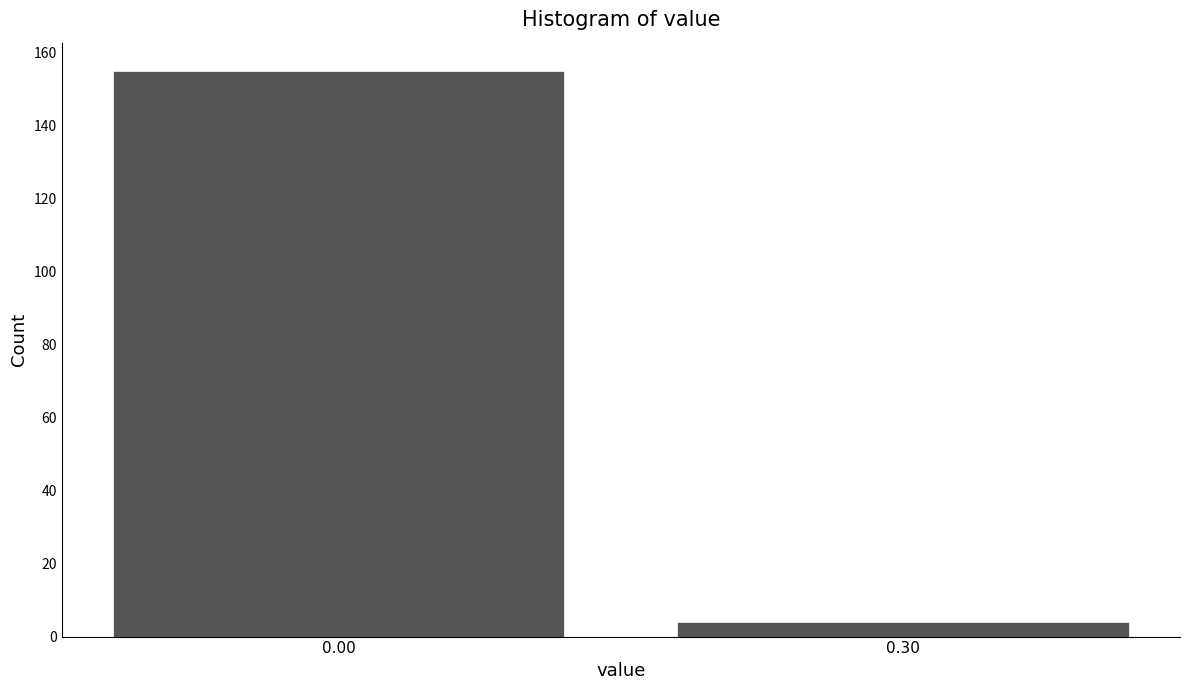

Reading right to left, extract all data points from this chart.

4	155